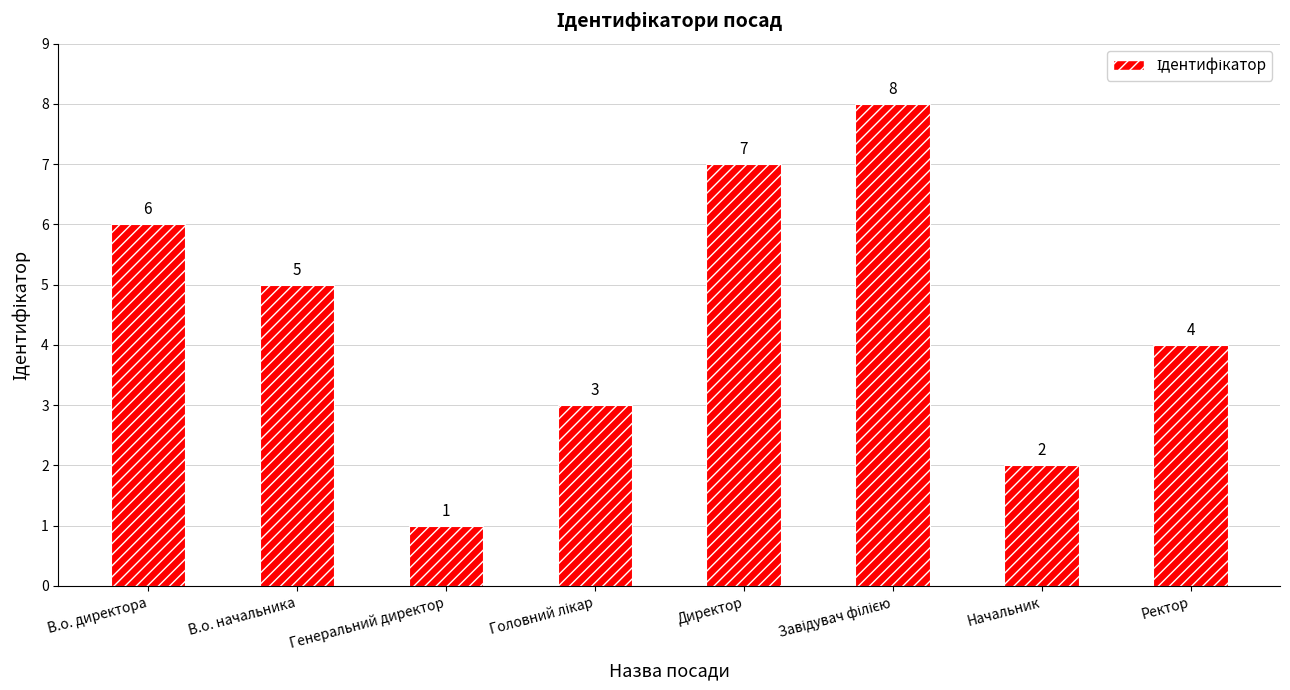

What is the sum of the values at Ректор and В.о. начальника?

9